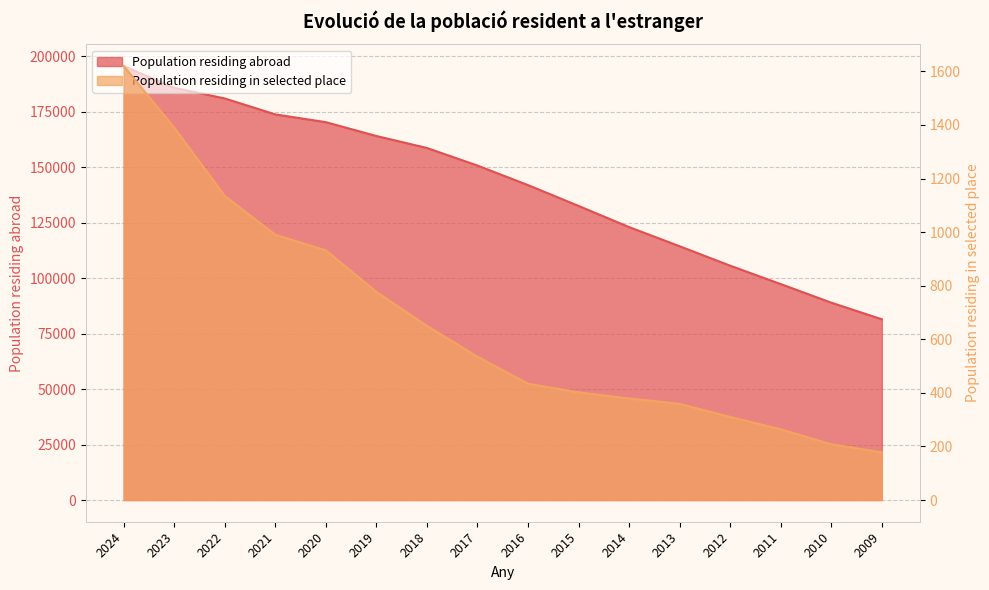

What is the average value of the Population residing in selected place series?

660